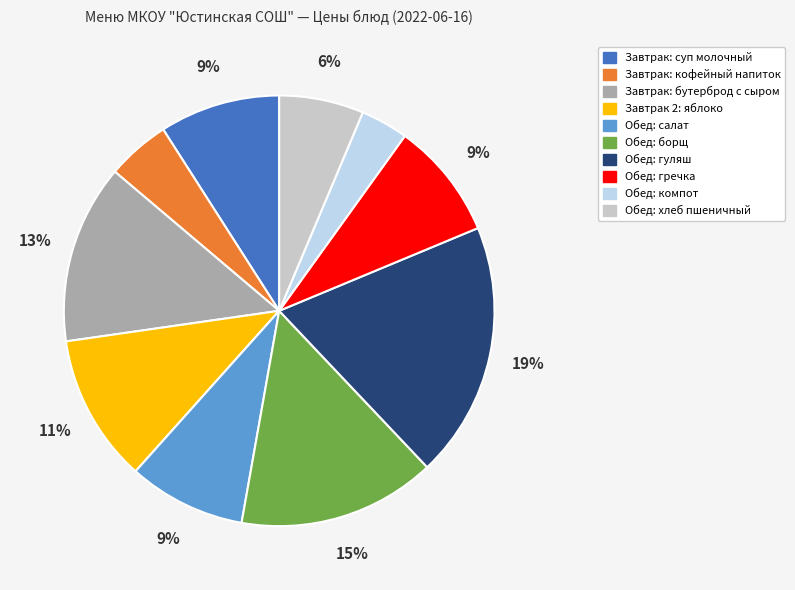

Is there a majority slice in this chart?

No